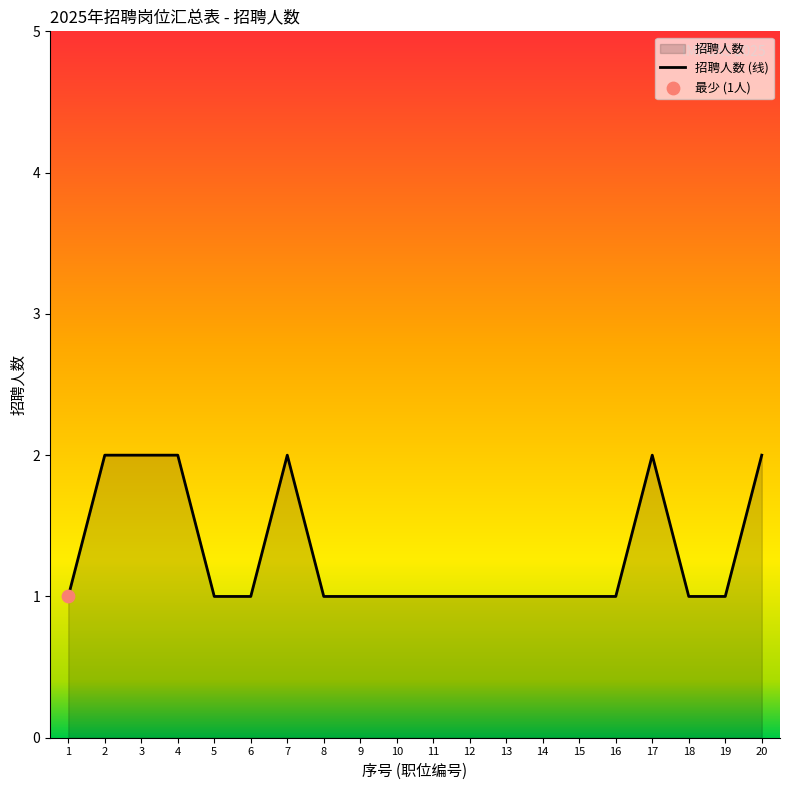

Between 4 and 1, which is larger?

4